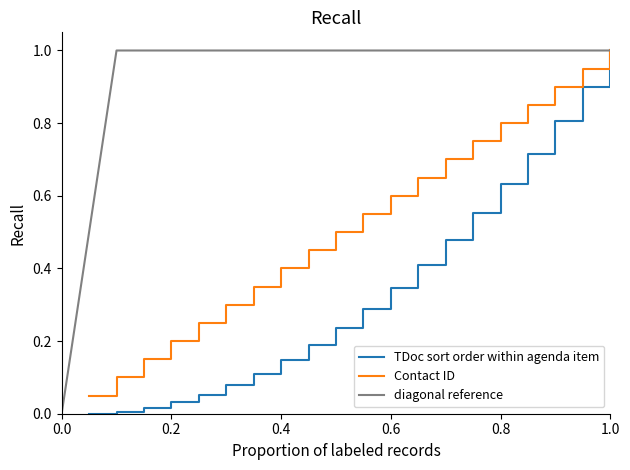

True or false: the data has more than 2 interior local peaks.

False